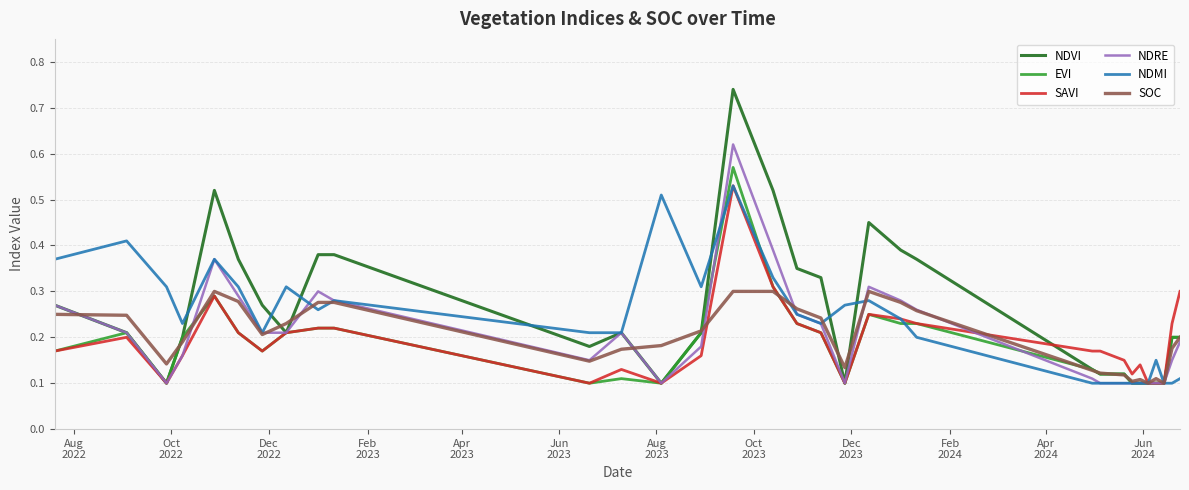

What is the value of the NDMI point at the 2nd from the left?

0.4